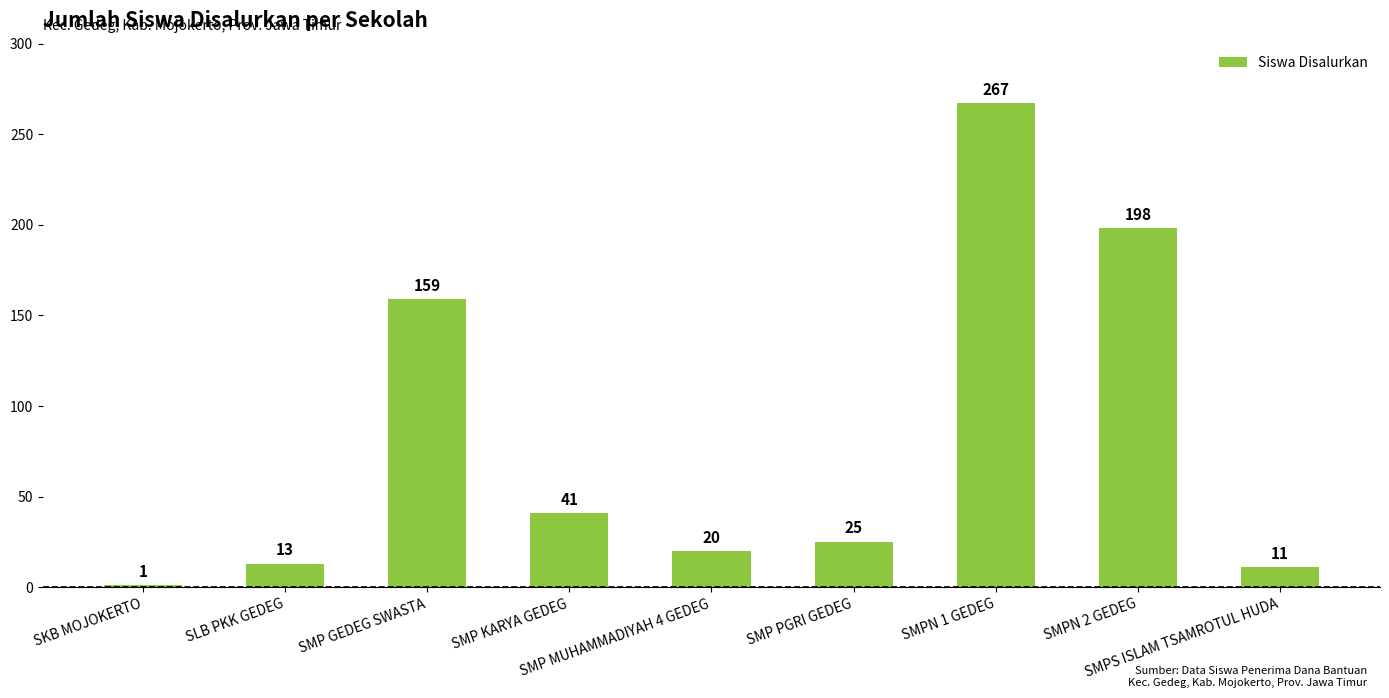

Count the number of data series in this chart.

1